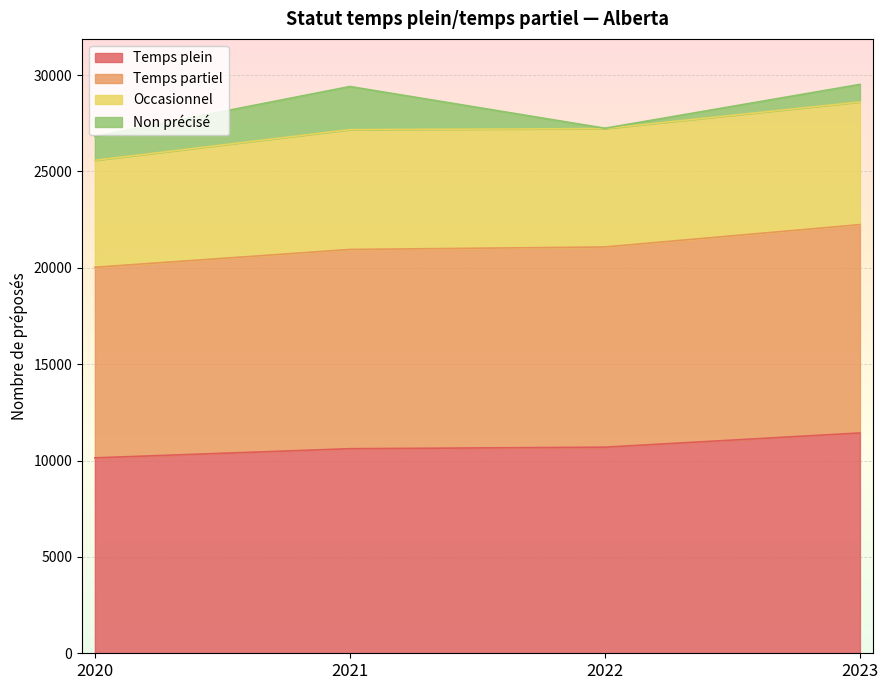

What is the average value of the Temps plein series?

10719